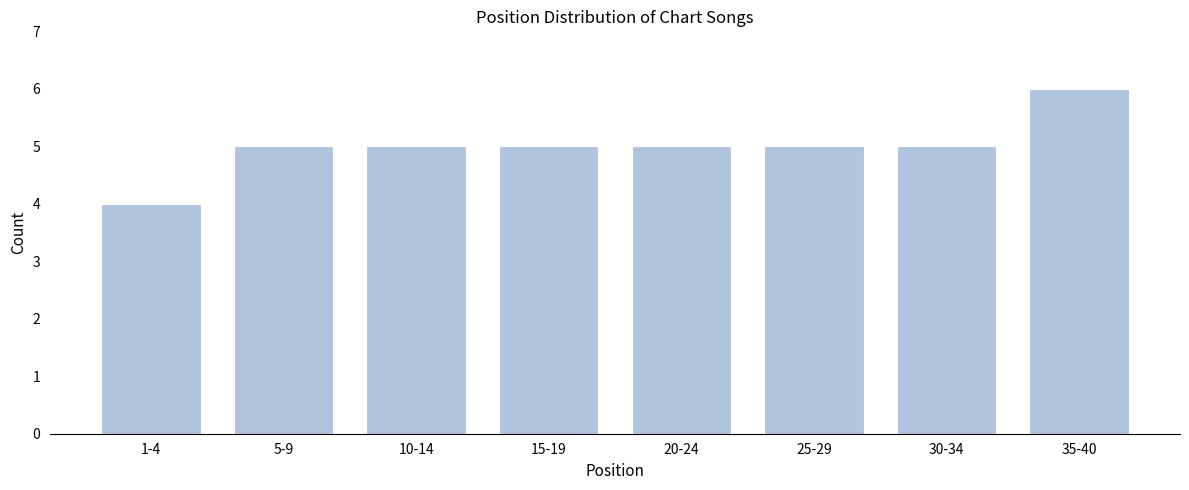

Reading left to right, list all the values displayed in this chart.

4	5	5	5	5	5	5	6